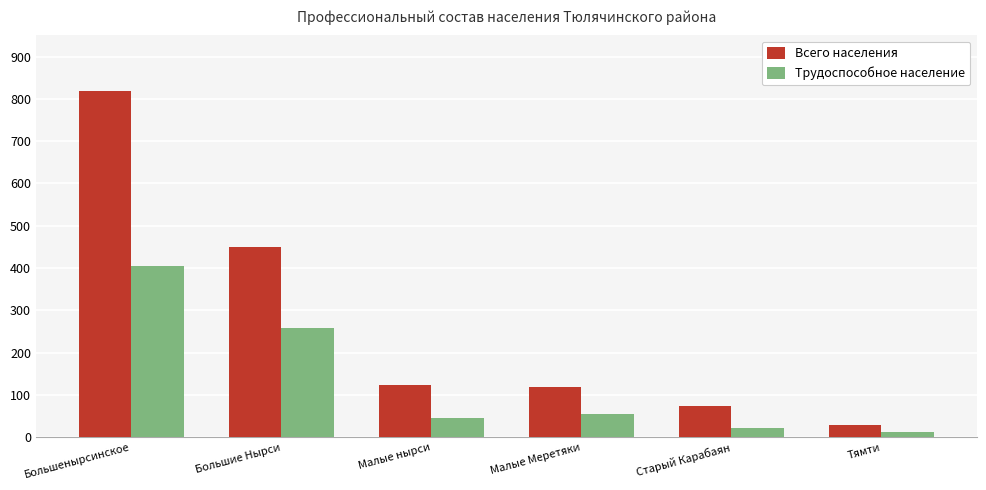

The Всего населения series shows 49 at Малые нырси. True or false?

False